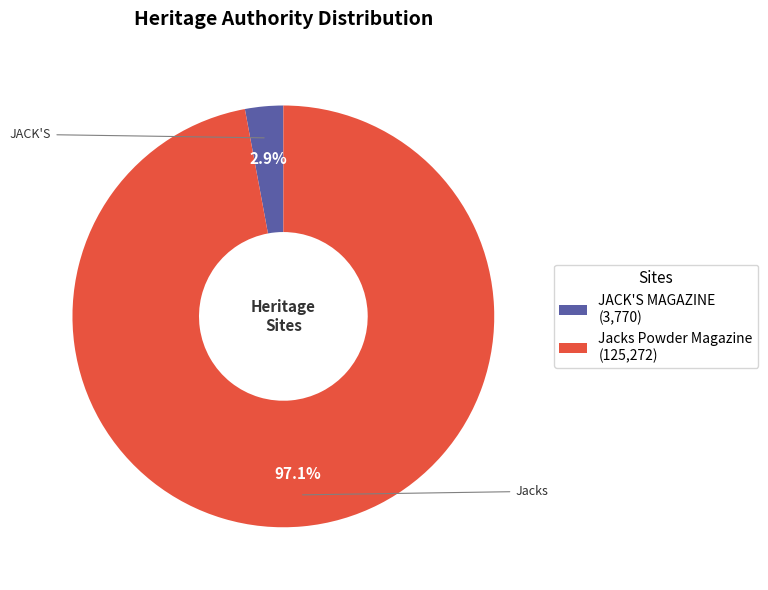

Is it true that JACK'S MAGAZINE is 3% of the pie?

True